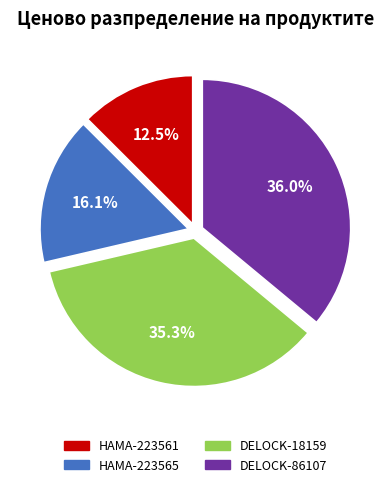

Between HAMA-223565 and DELOCK-86107, which is larger?

DELOCK-86107